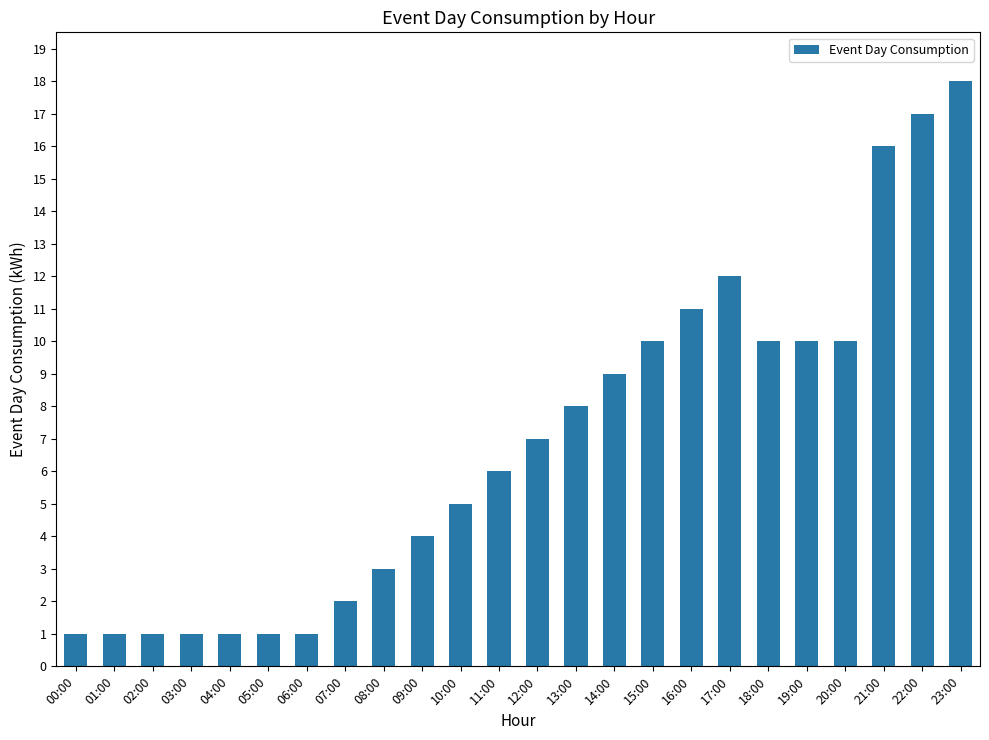

At which label is the value closest to 9?

14:00